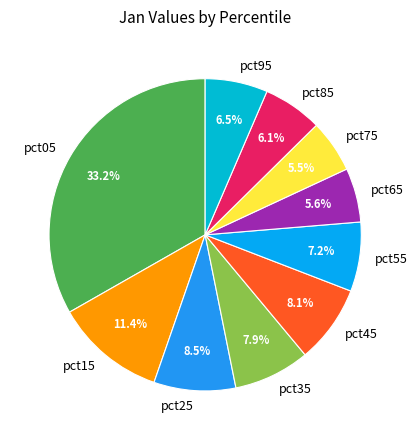

Does pct35 account for over 50% of the chart?

No